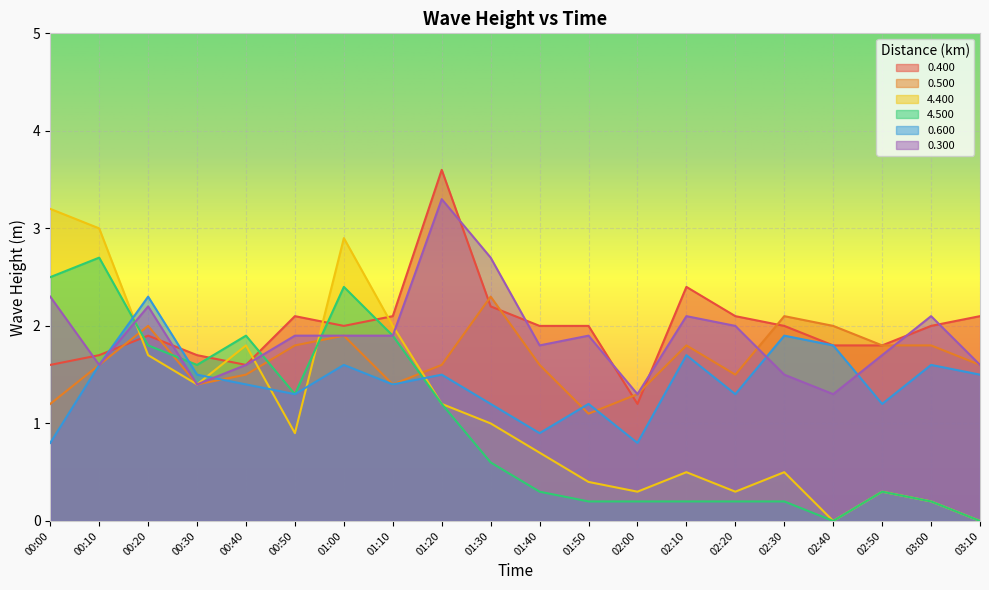

At which label does 0.400 first exceed 2?

00:50